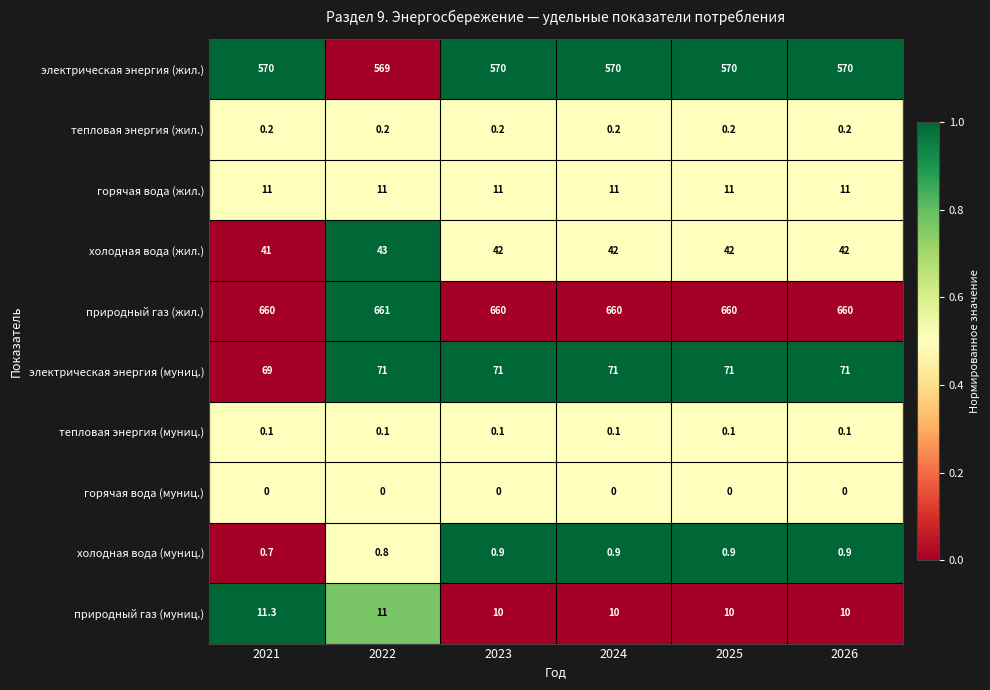

What is the maximum value shown in the chart?

661.0